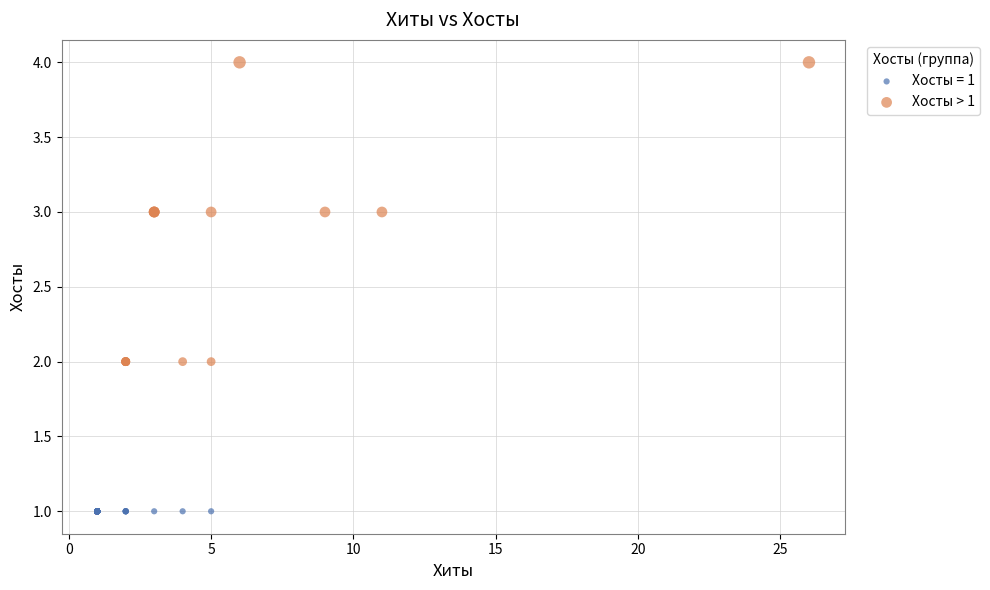

Which series contains the lowest Y value?

Хосты = 1